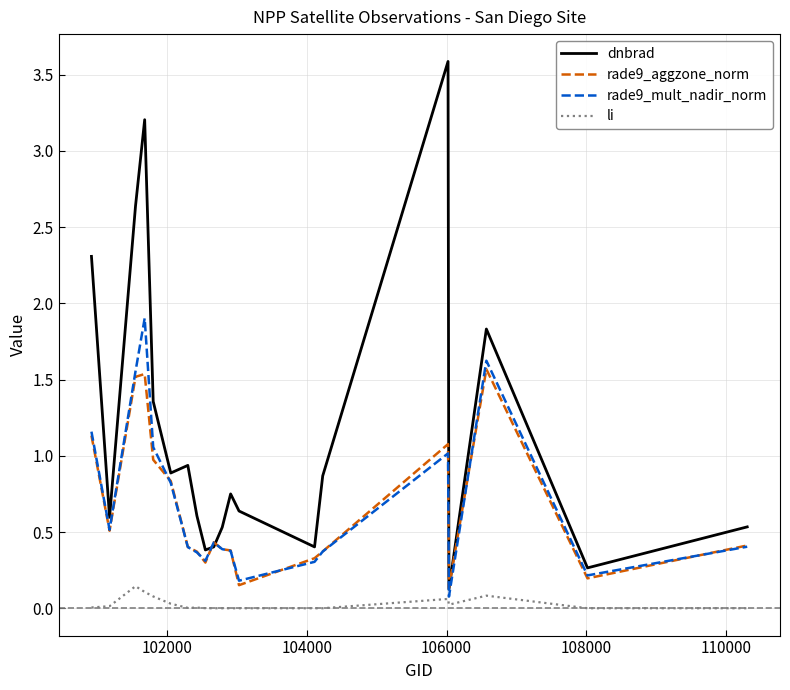

List the series in order of their peak value, highest first.

dnbrad, rade9_mult_nadir_norm, rade9_aggzone_norm, li